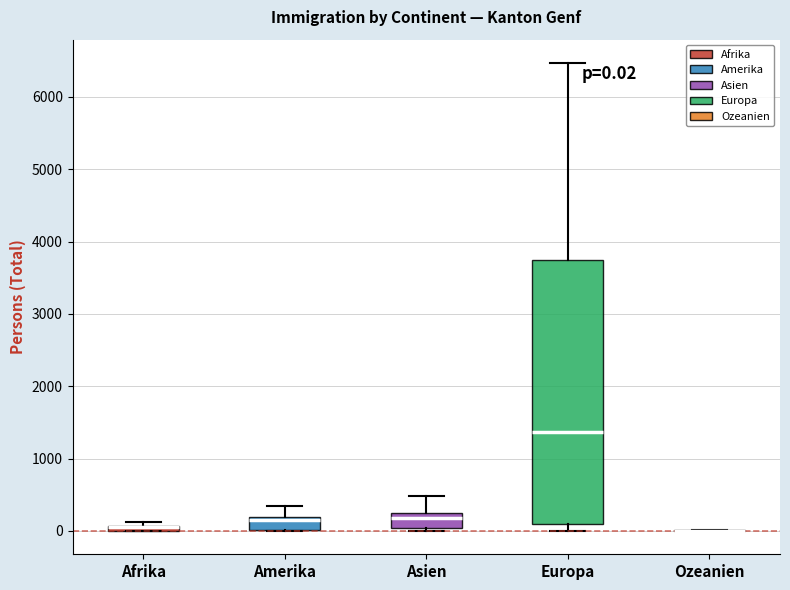

Comparing the boxes themselves (not the whiskers), which one is the tallest?

Europa